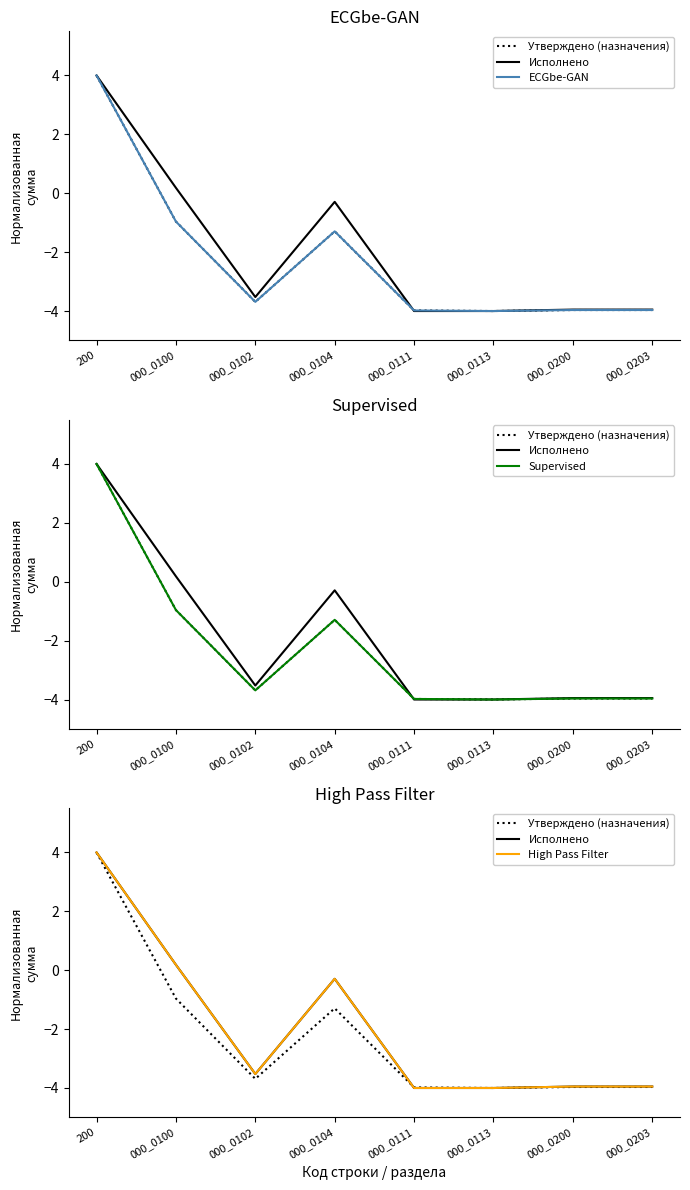

Which series has the widest spread of values?

Утверждено (назначения)